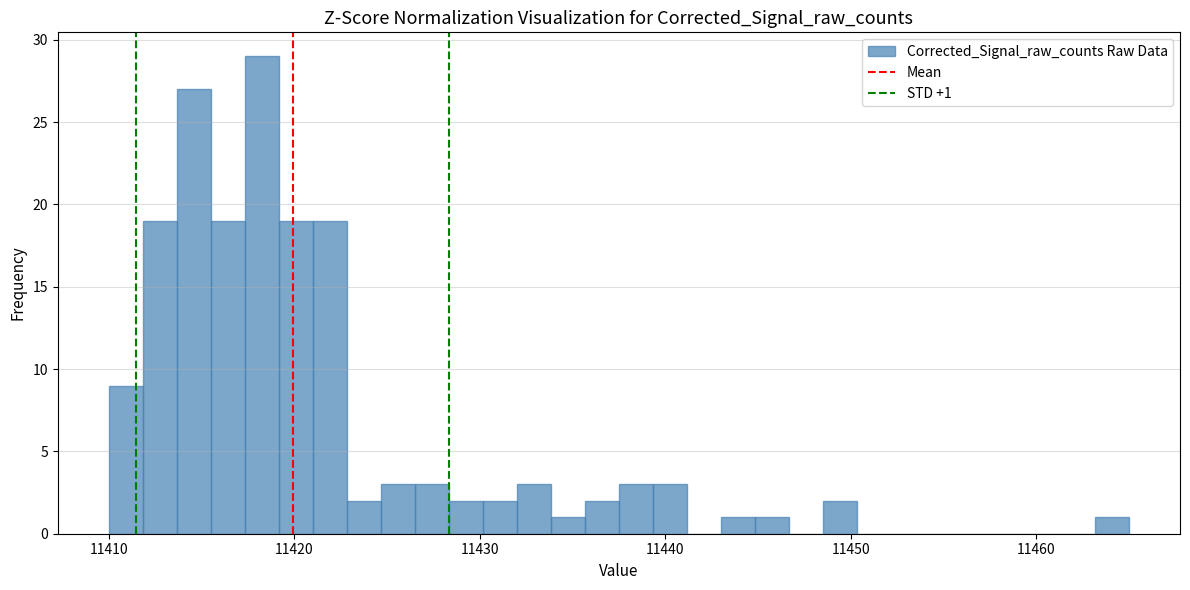

Around what value on the x-axis is the tallest bar? Give the approximate position of its centre, as read against the axis.

11418